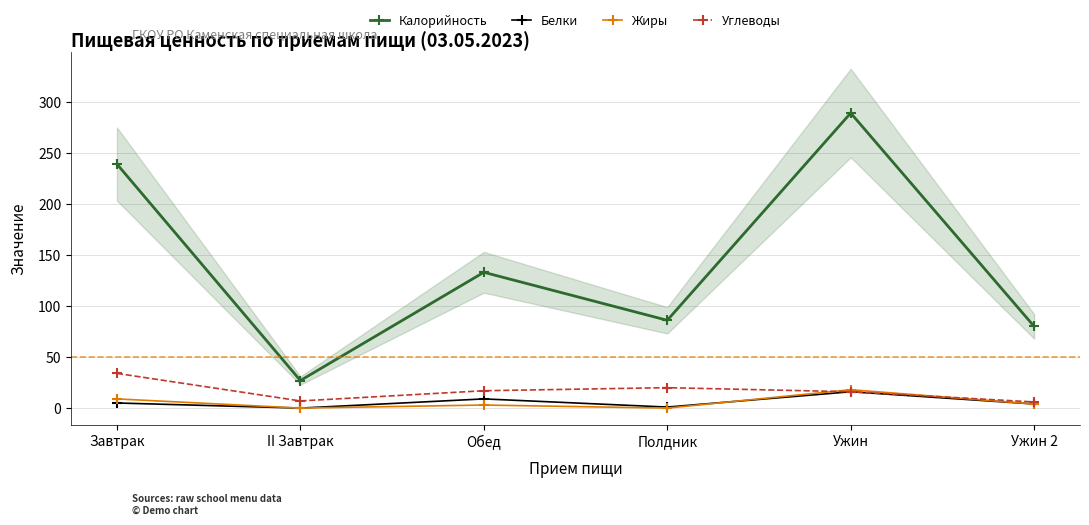

How many values in the Жиры series are below 4?

3